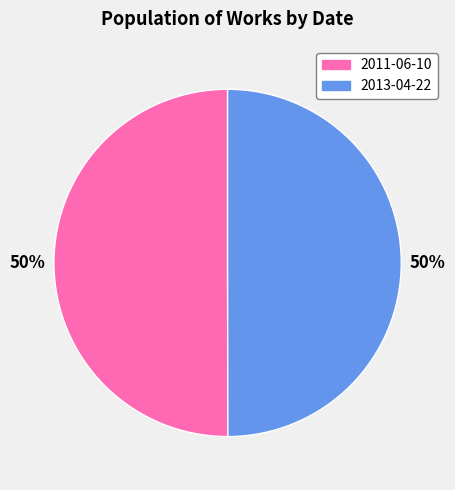

What percentage is the 2013-04-22 slice, to the nearest percent?

50%